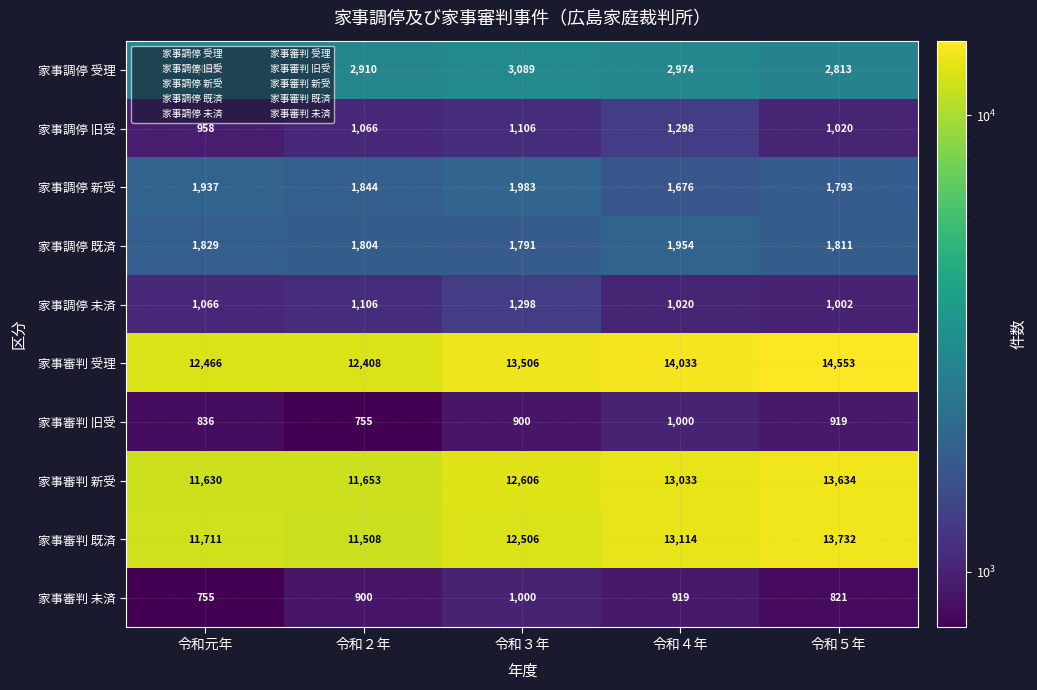

What is the spread (max minus min) of values at 令和元年?

11711